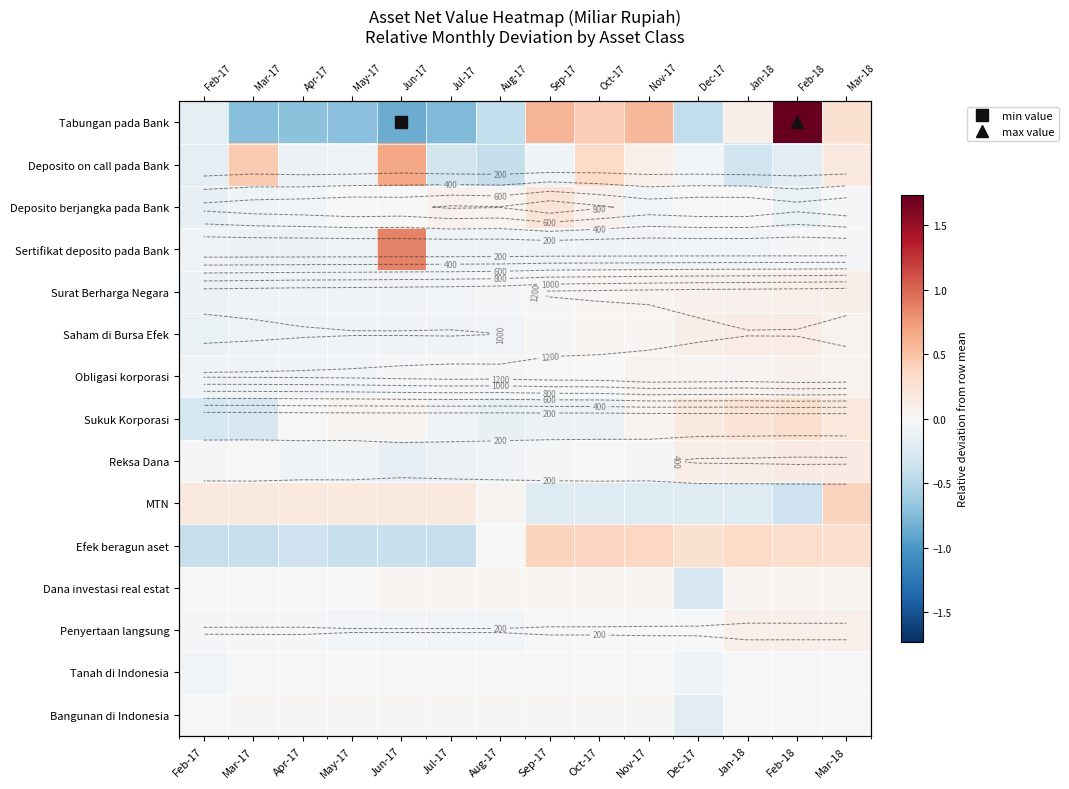

At which category is the sum across all series the highest?

Feb-18